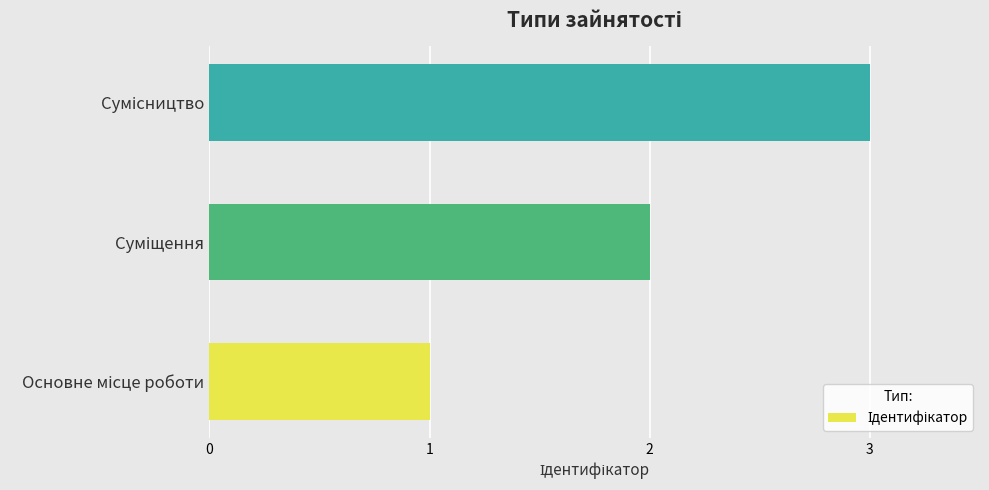

What is the maximum value shown in the chart?

3